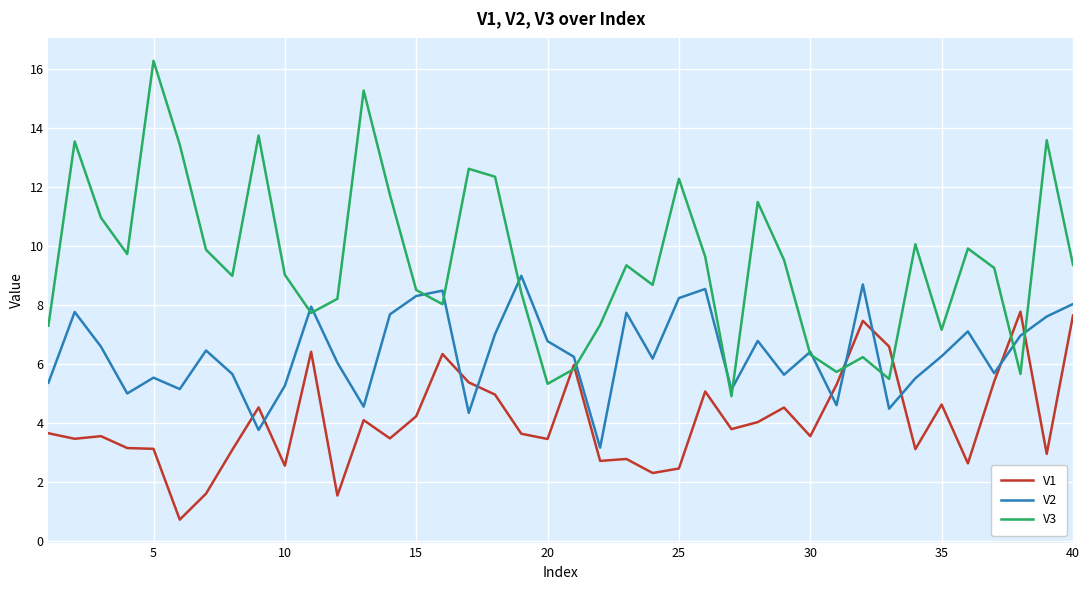

Rank the series by their maximum value, from highest to lowest.

V3, V2, V1